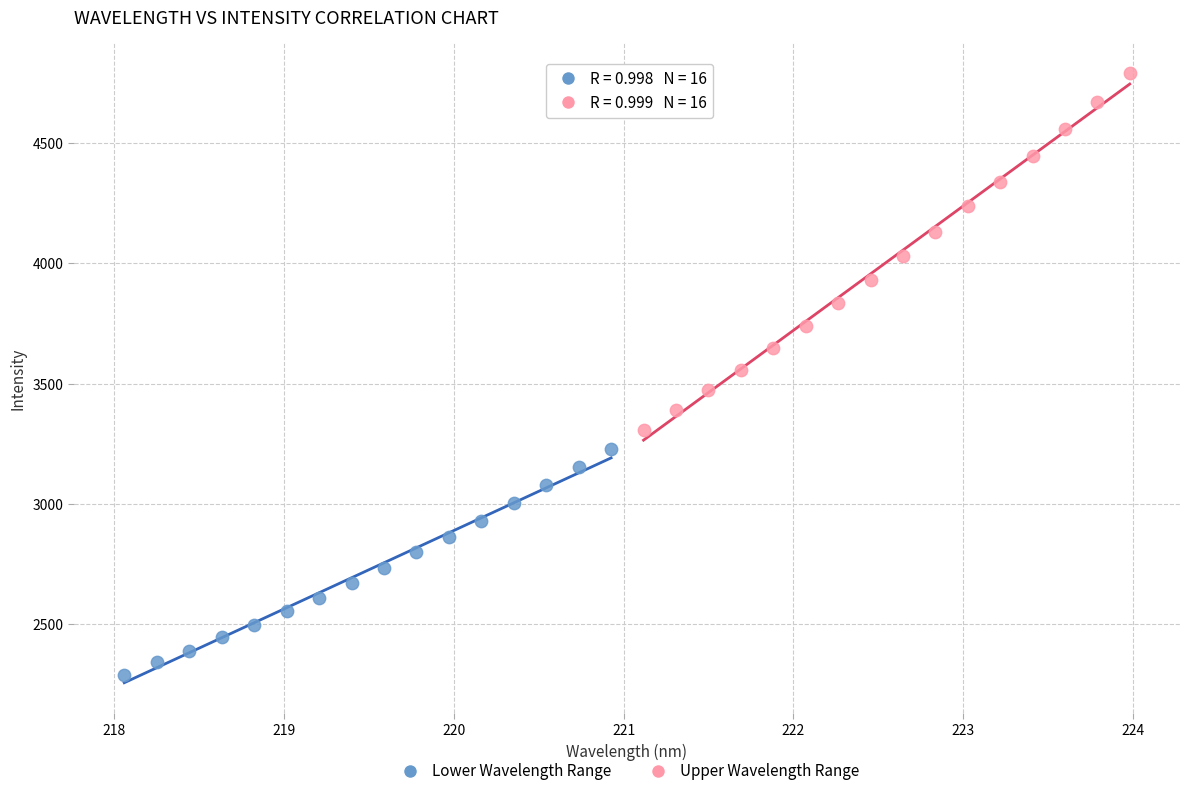

Which series contains the lowest Y value?

Lower Wavelength Range